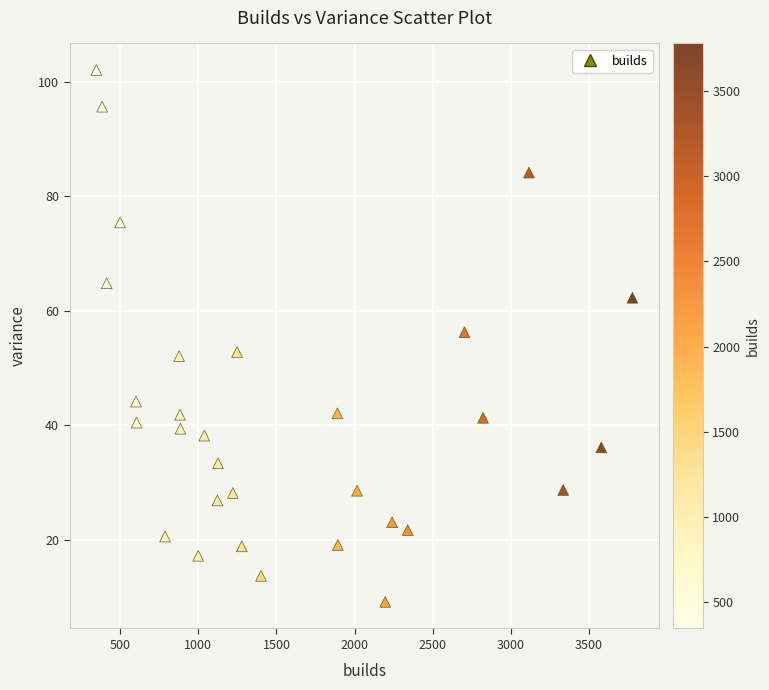

What is the range of Y values (max minus min)?

92.9